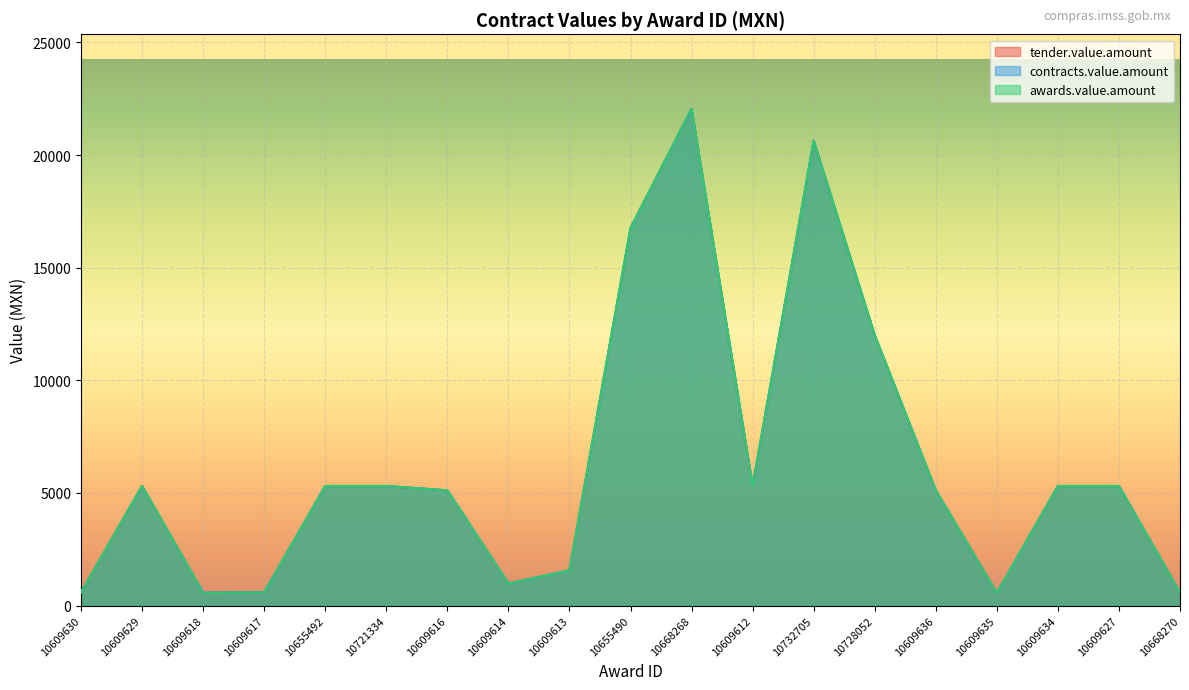

The tender.value.amount series shows 12000.6 at 10728052. True or false?

True